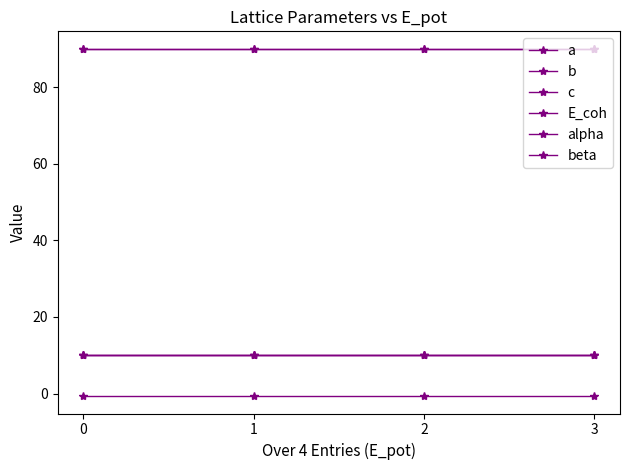

True or false: beta and E_coh intersect in this chart.

False